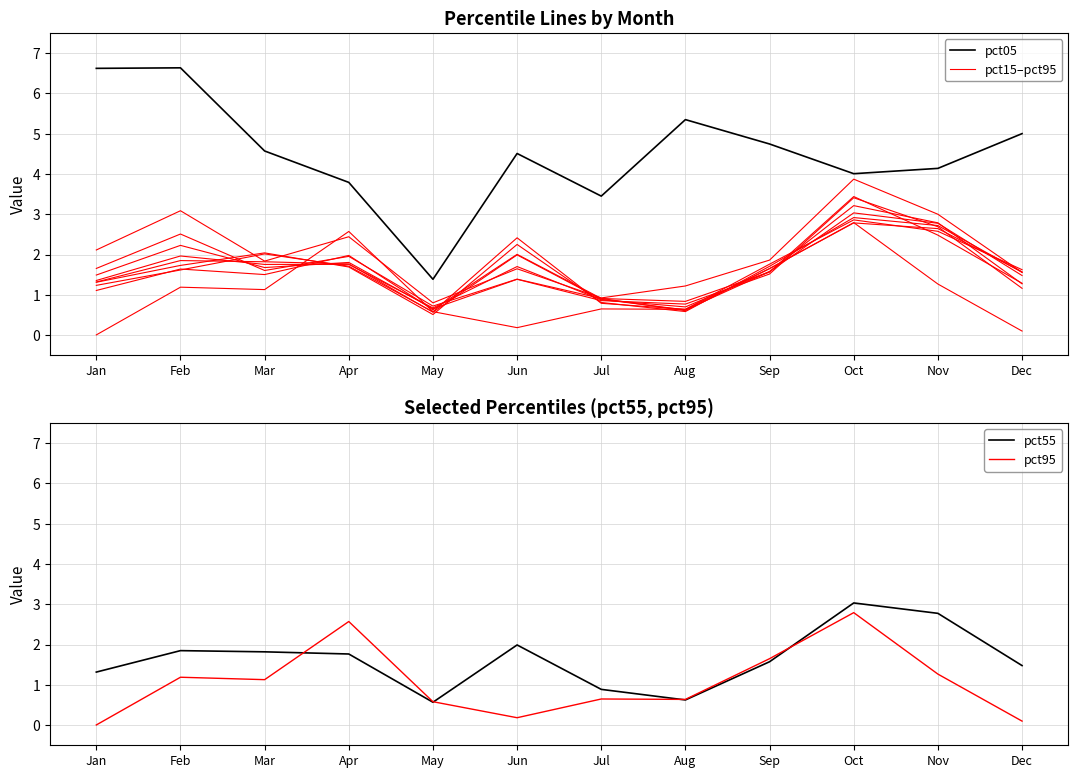

Does the chart have visible grid lines?

Yes